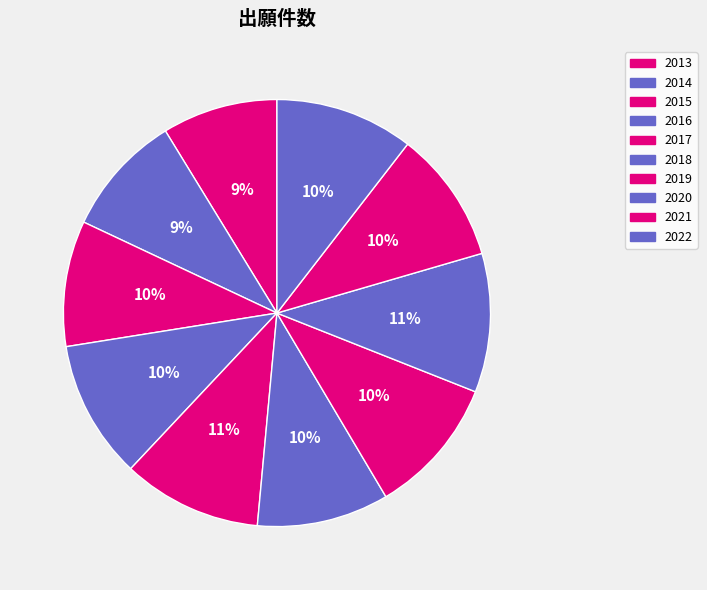

Is there a majority slice in this chart?

No